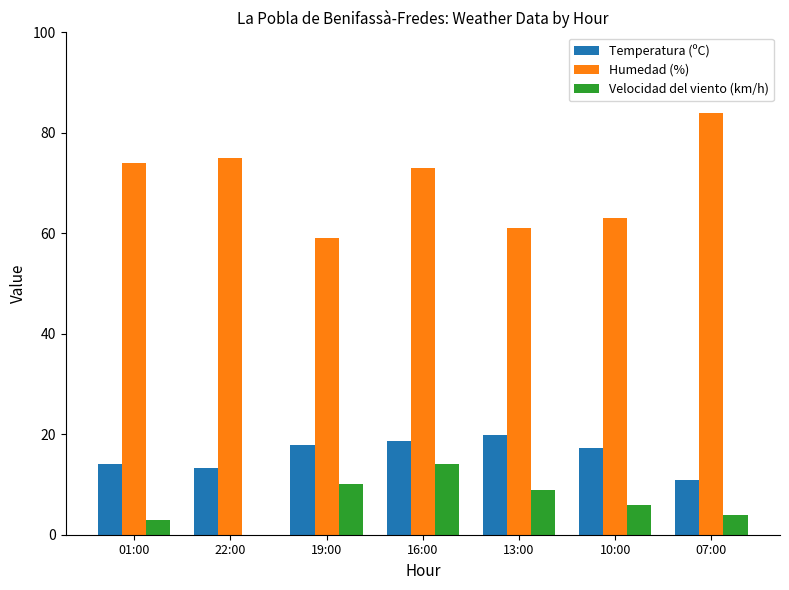

What are all the series names shown in the legend?

Temperatura (ºC), Humedad (%), Velocidad del viento (km/h)